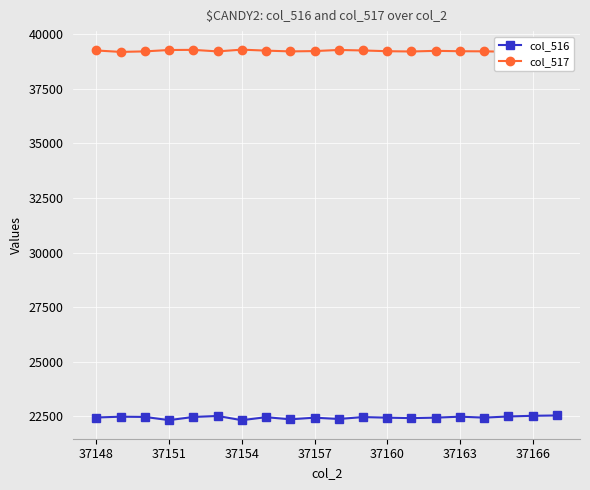

What is the difference between the maximum and minimum values in the col_517 series?

113